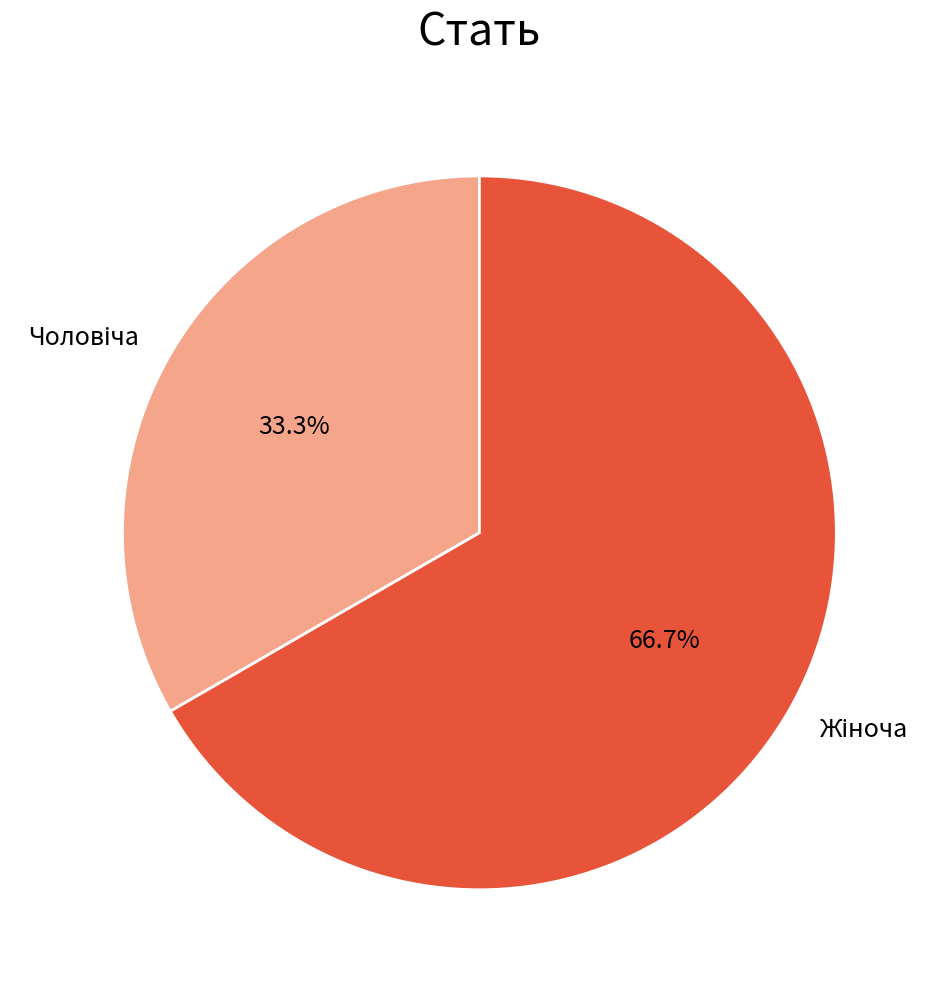

Is there any slice that represents more than half of the pie?

Yes